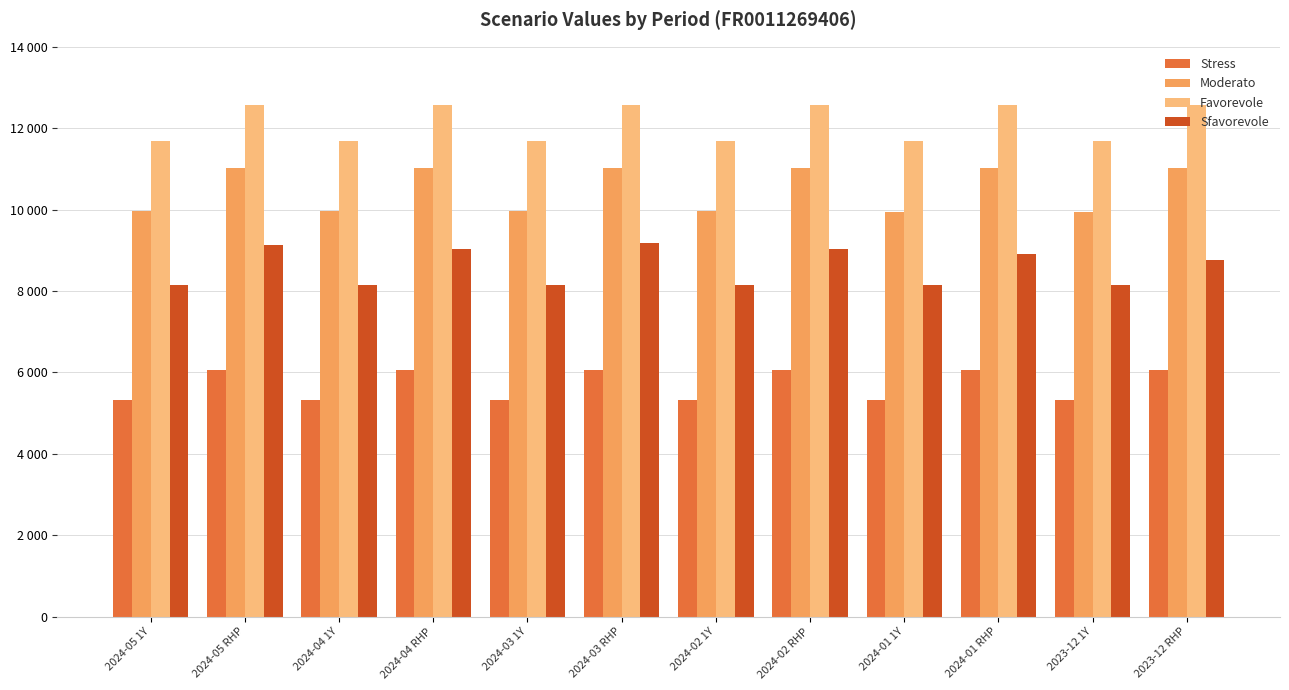

What are all the series names shown in the legend?

Stress, Moderato, Favorevole, Sfavorevole